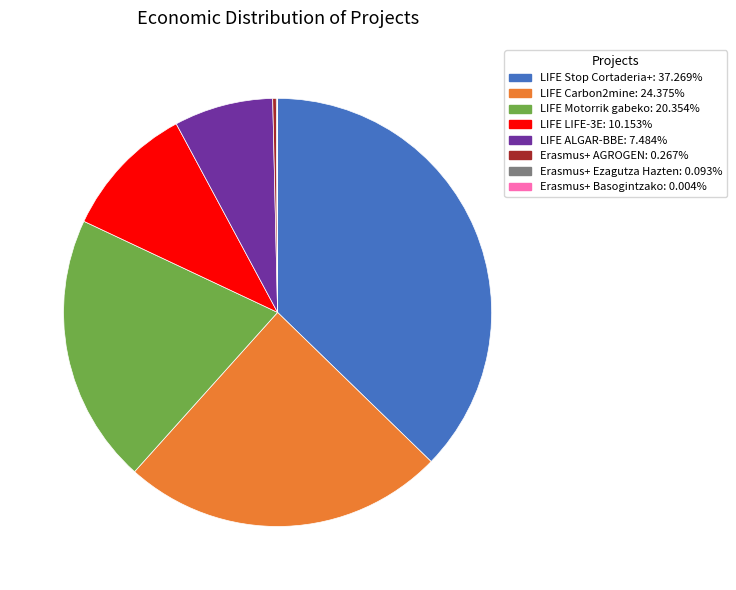

What is the largest slice in the pie chart?

LIFE Stop Cortaderia+